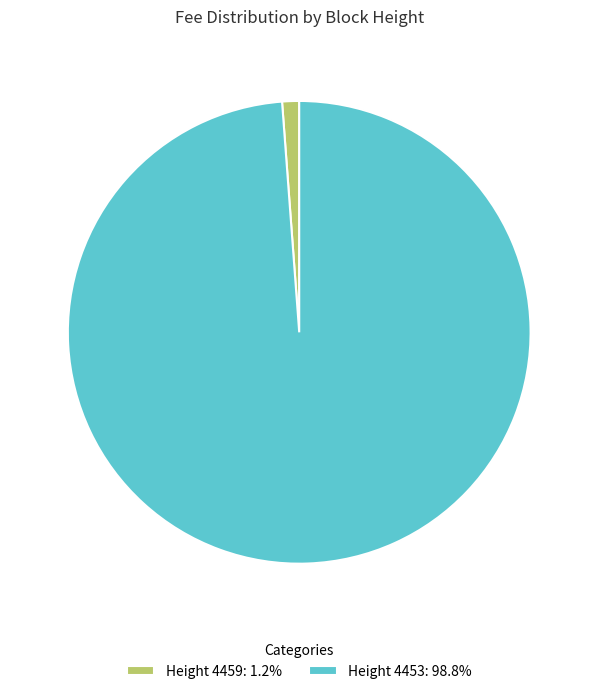

Does Height 4453: 98.8% account for over 50% of the chart?

Yes